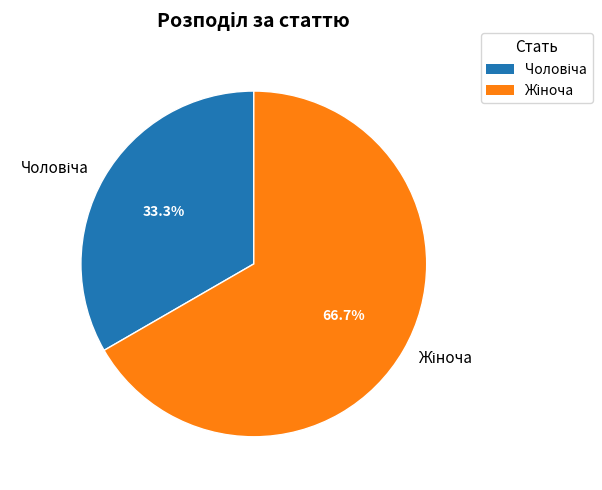

Which category has the biggest portion of the pie?

Жіноча